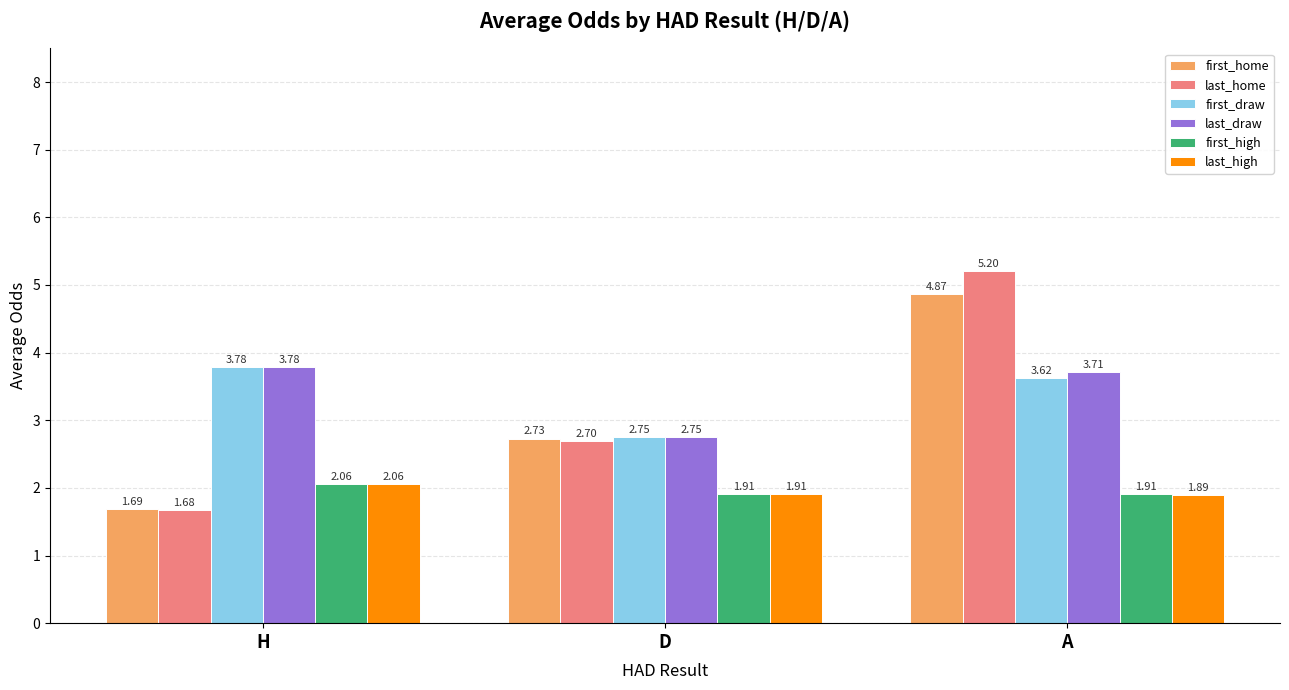

What is the label of the 3rd bar from the right?

H